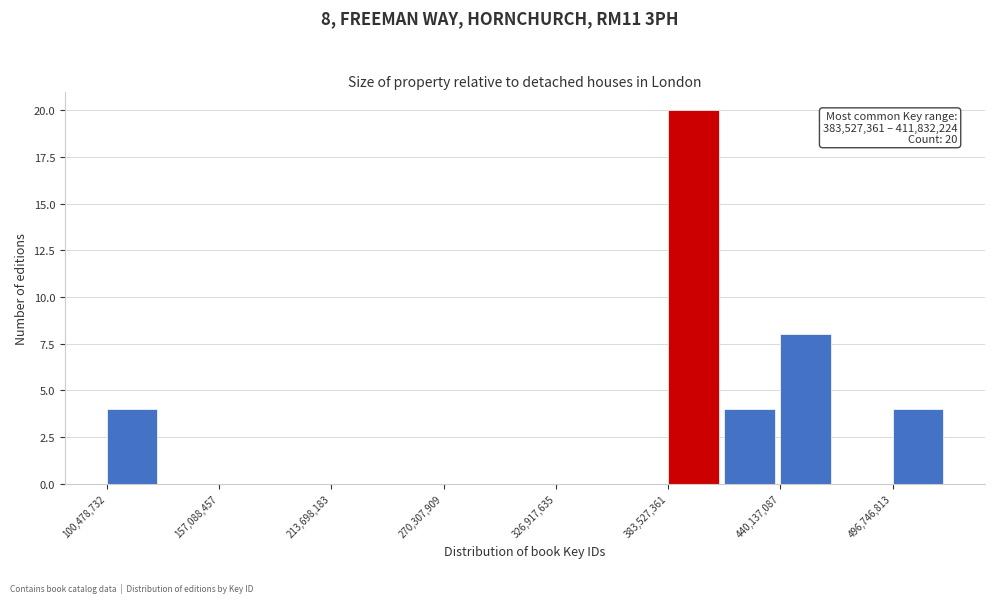

Read against the x-axis, roughly where is the centre of the tallest bar?

400000000